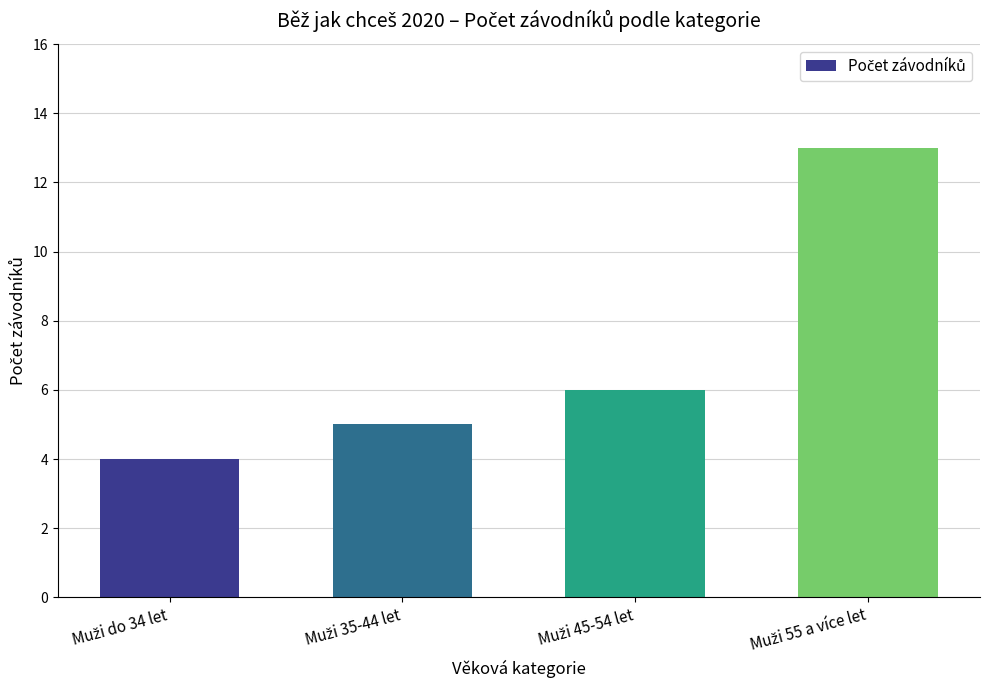

Reading right to left, list all the values displayed in this chart.

13	6	5	4